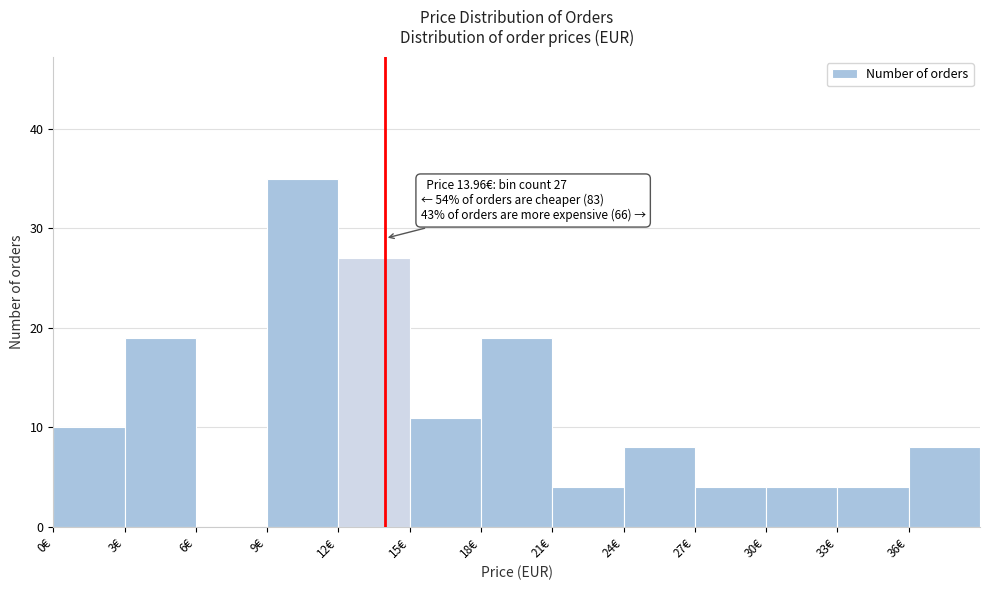

Which range on the x-axis has the tallest bar?

9 to 12